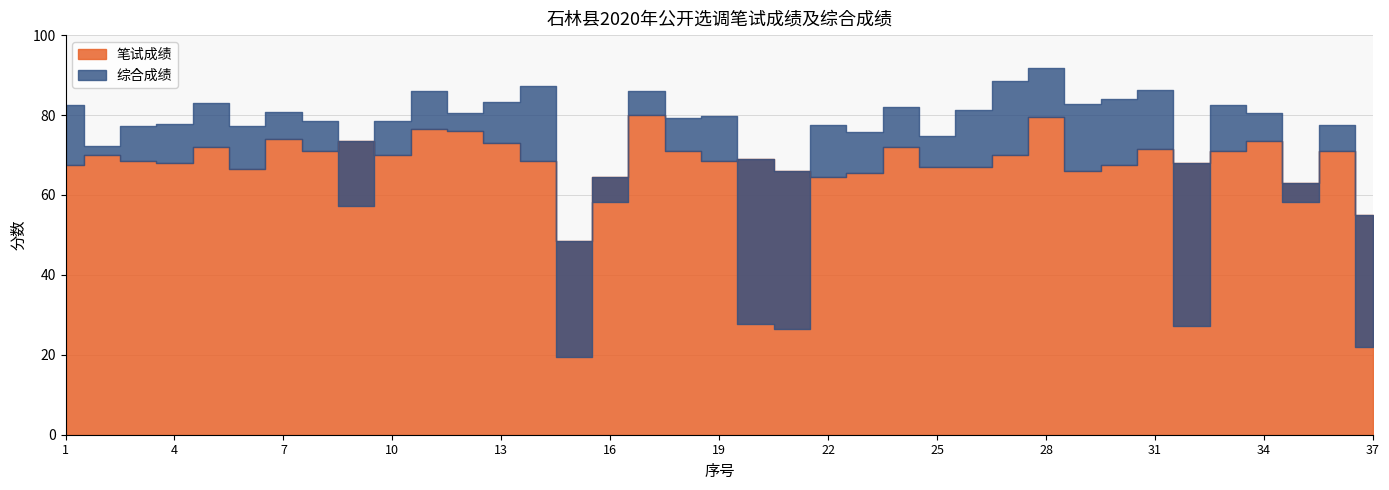

What is the minimum value for 综合成绩?

19.4